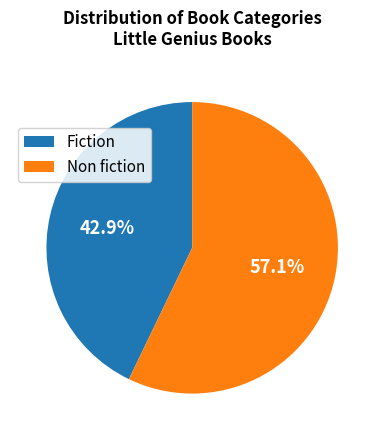

To the nearest percent, what is the difference between the largest and smallest slice percentages?

14%